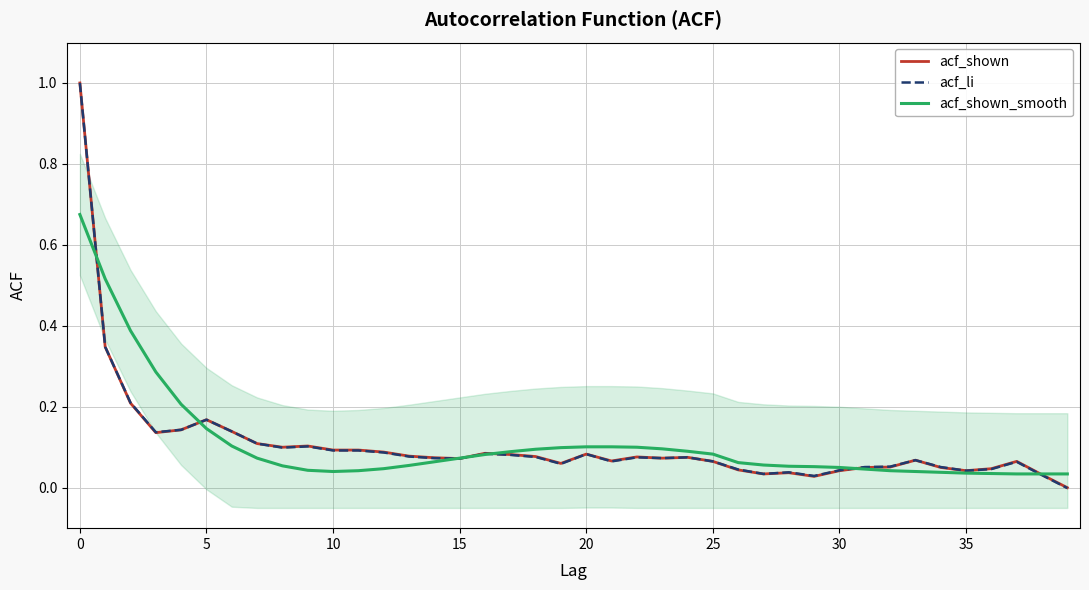

True or false: acf_shown has more than 2 interior local peaks.

True